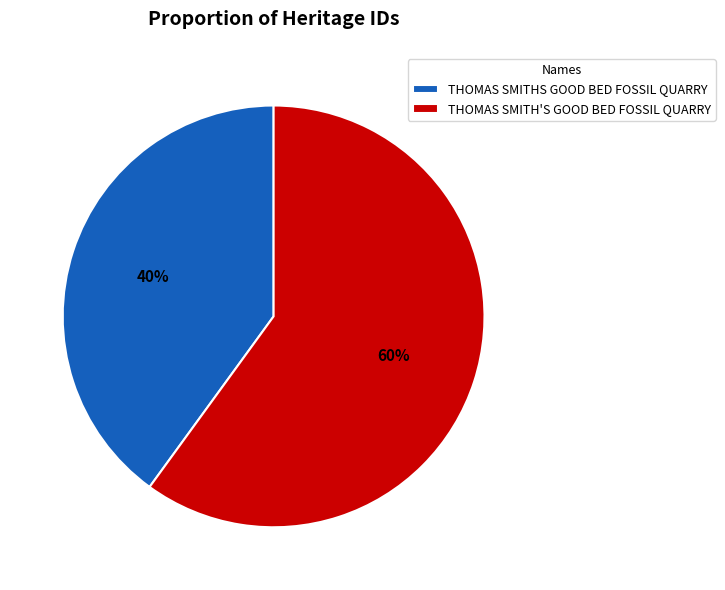

Which slice is the smallest?

THOMAS SMITHS GOOD BED FOSSIL QUARRY